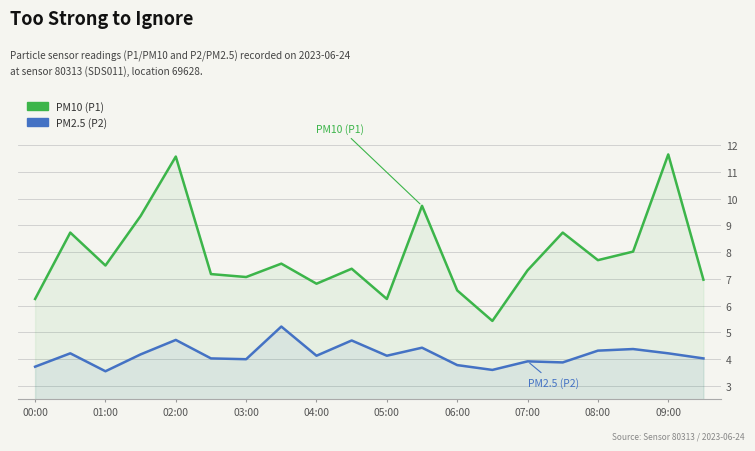

True or false: PM2.5 (P2) and PM10 (P1) intersect in this chart.

False